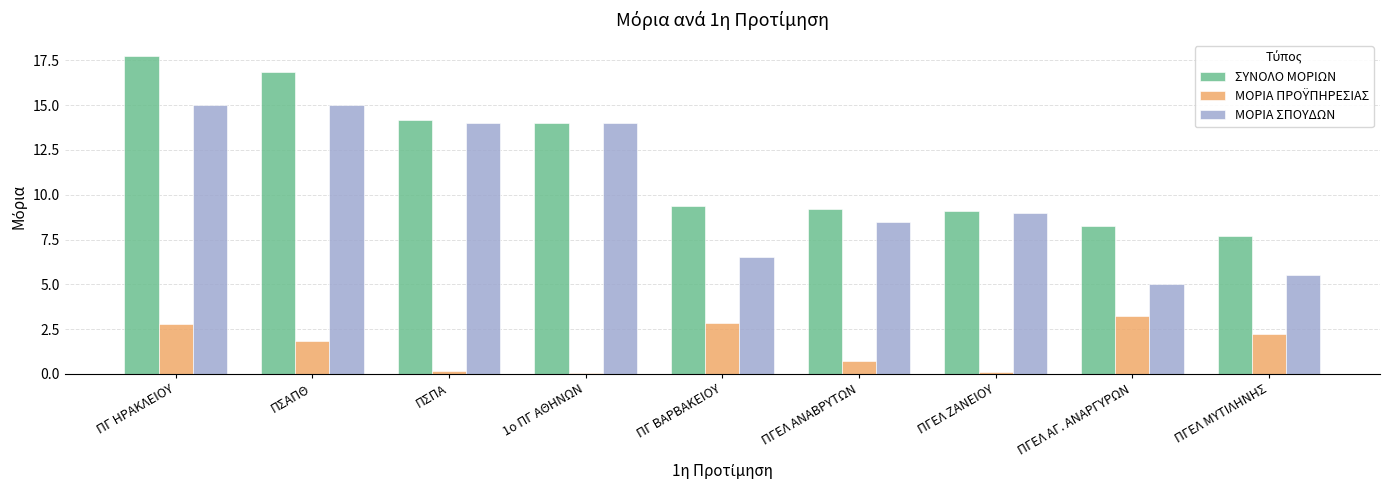

What is the total value across all series at ΠΓΕΛ ΑΓ. ΑΝΑΡΓΥΡΩΝ?

16.5